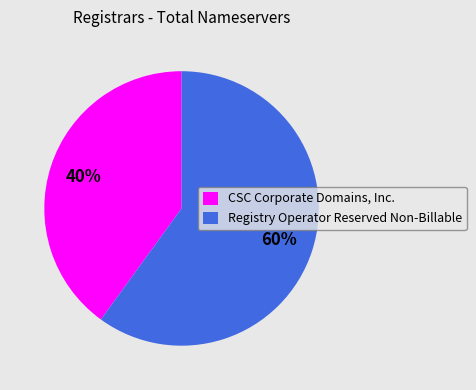

To the nearest percent, what portion does Registry Operator Reserved Non-Billable represent?

60%